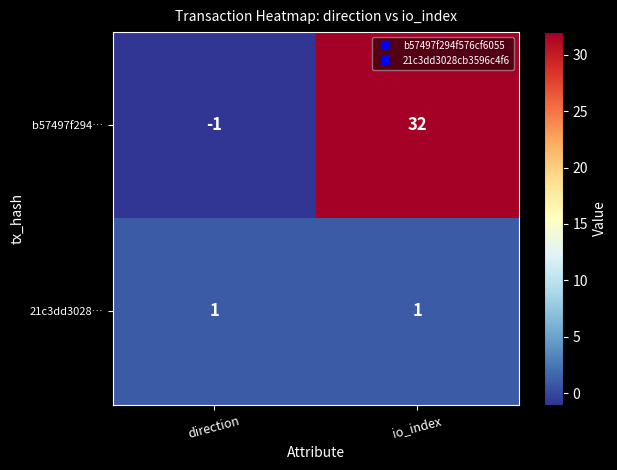

What is the sum of all b57497f294… values?

31